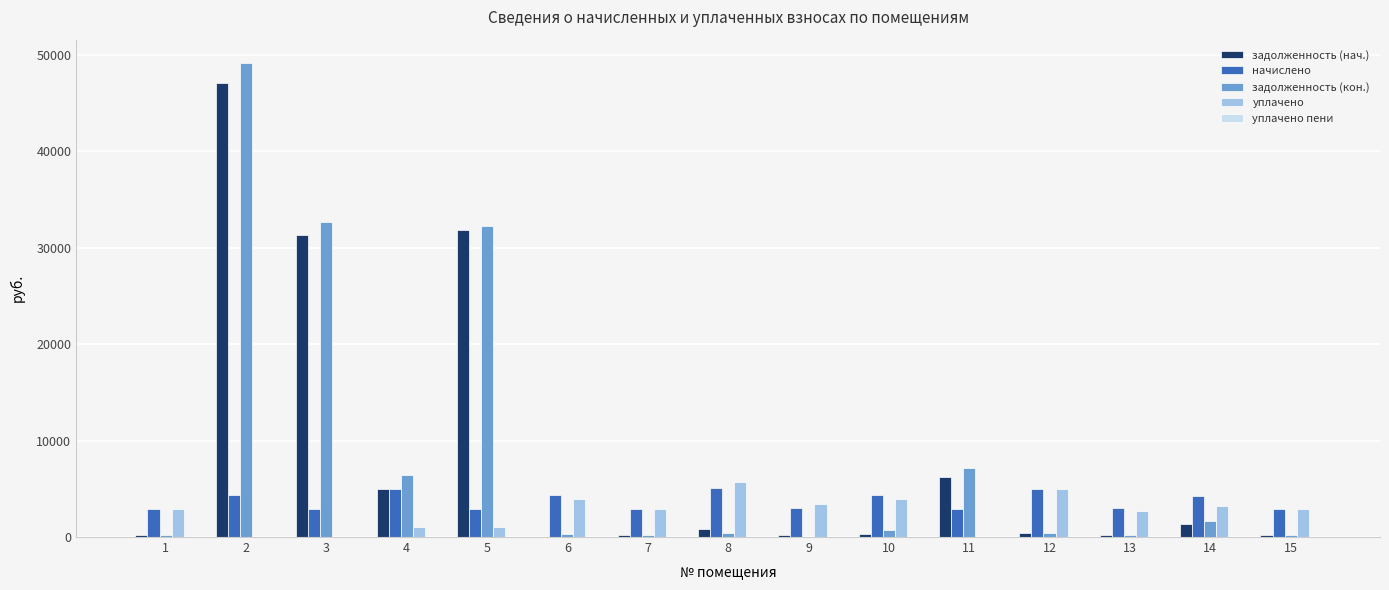

Between 3 and 4, which series saw the biggest shift?

задолженность (кон.)